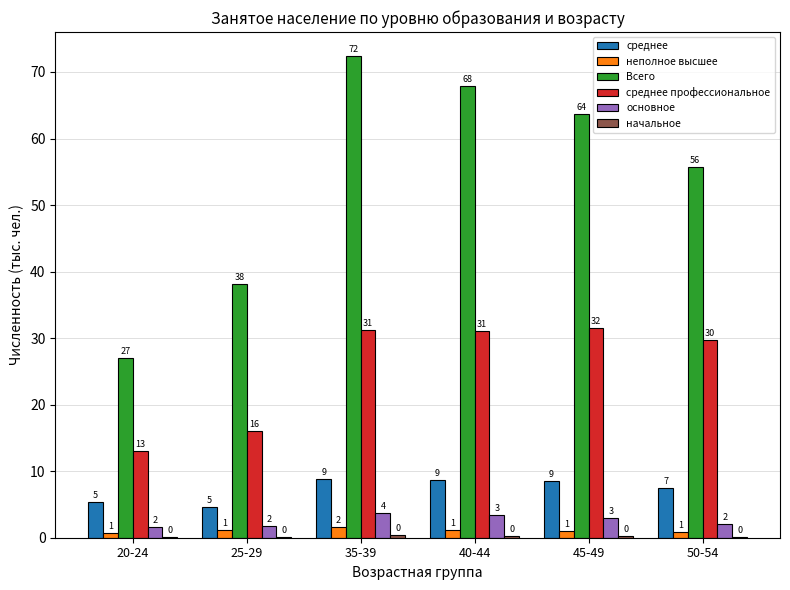

How many groups of bars are there?

6